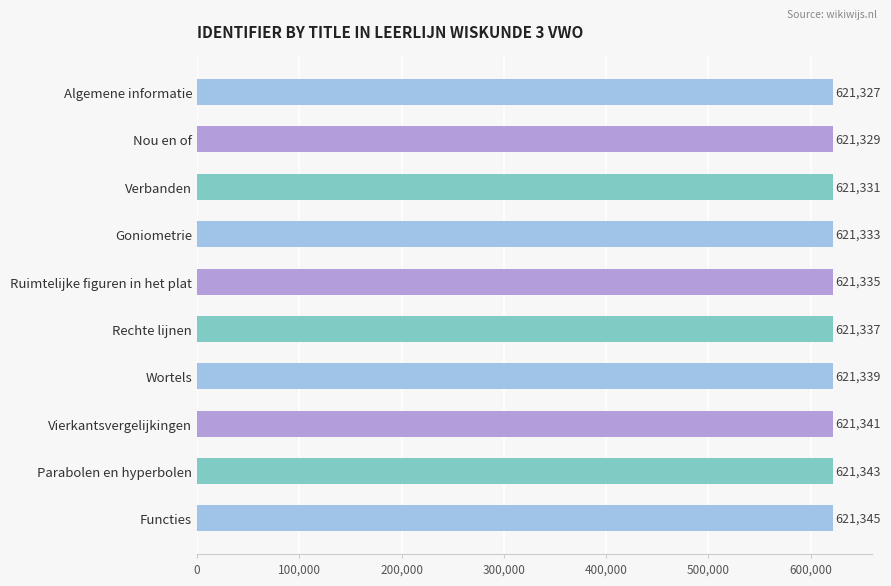

What is the approximate value at Vierkantsvergelijkingen, to the nearest 10?

621340